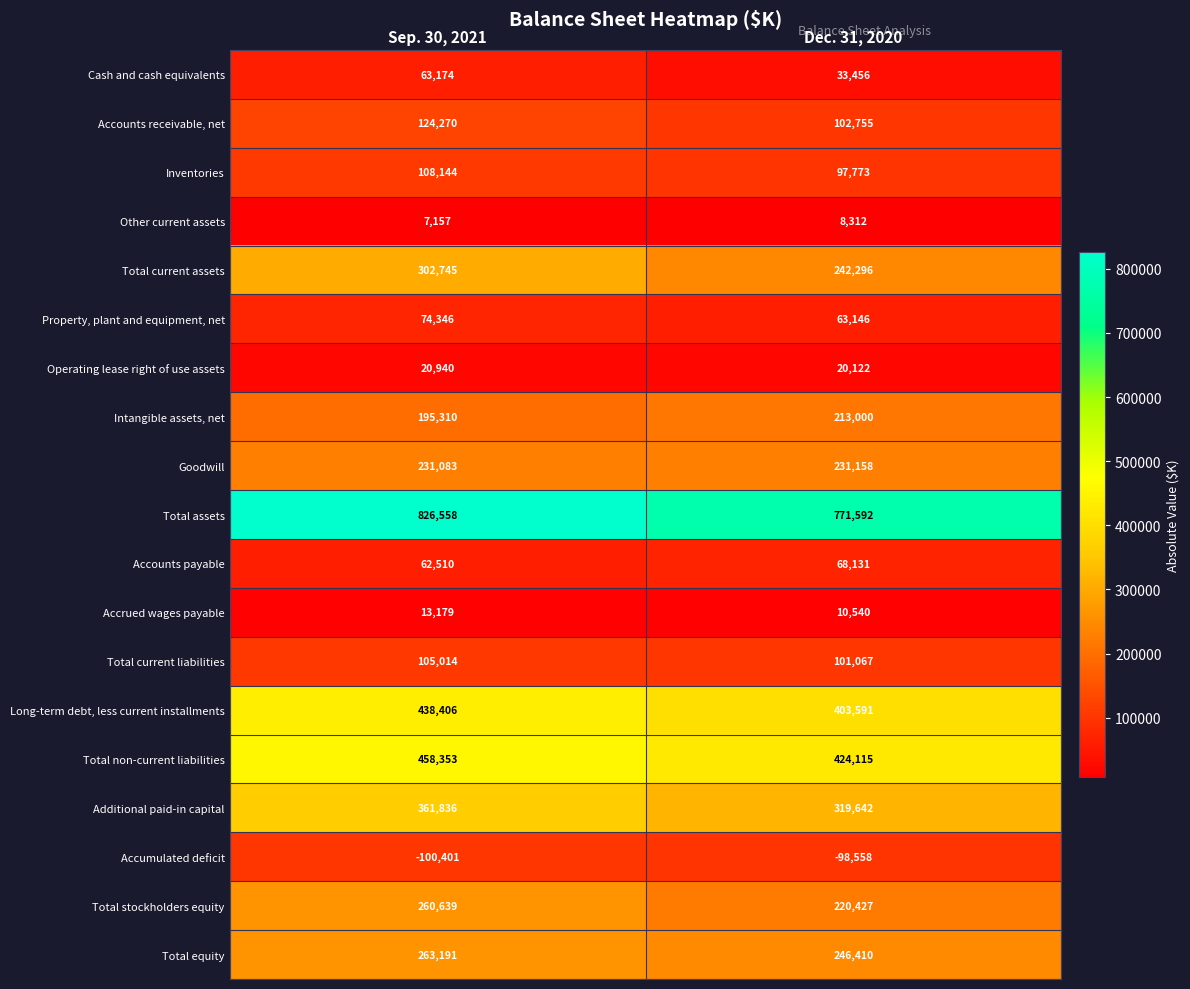

How many categories are shown in the chart?

2